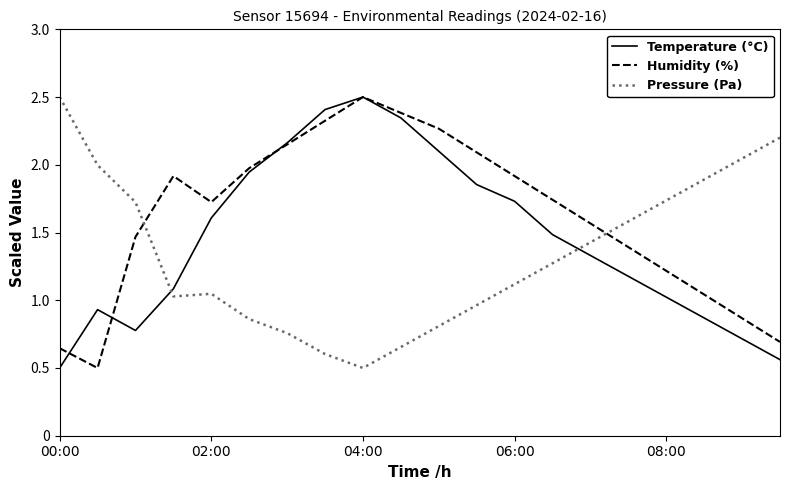

Which series has the largest total across all categories?

Humidity (%)